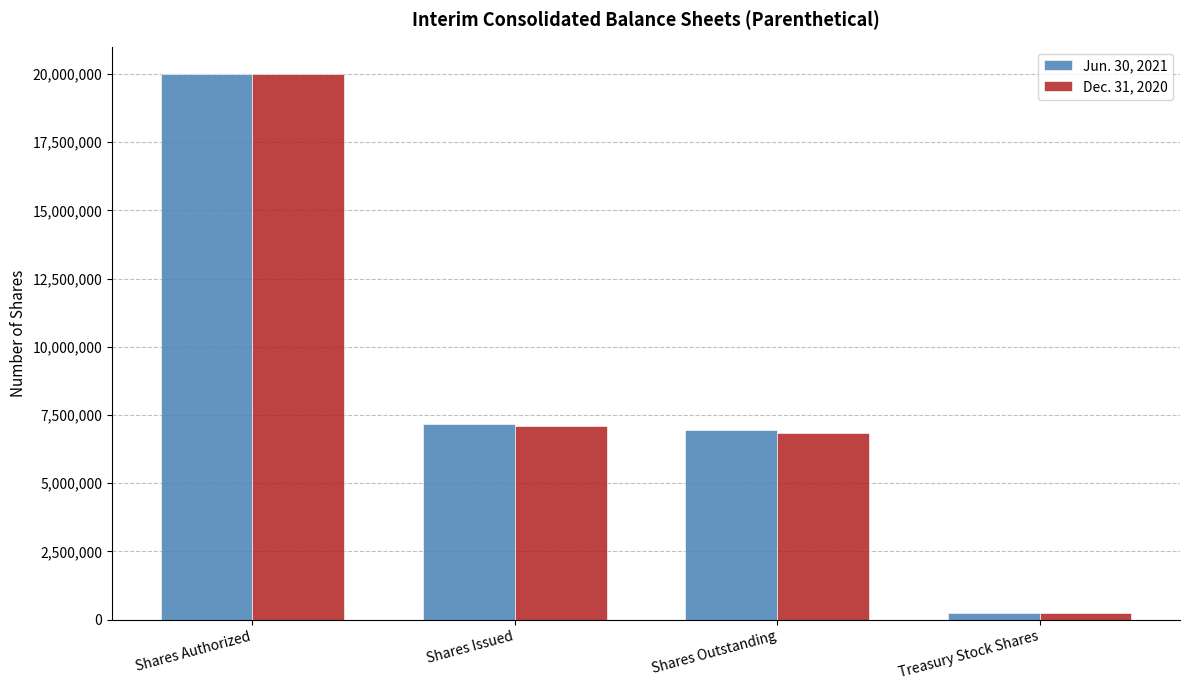

What position from the right is Shares Authorized?

4